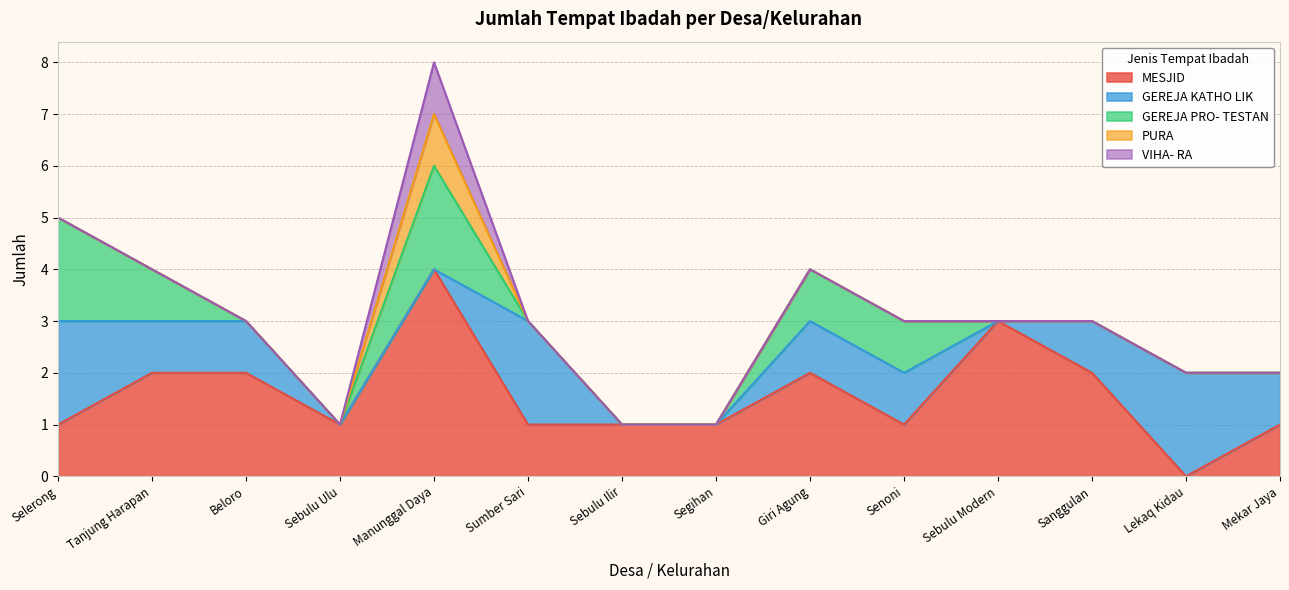

What position from the right is Giri Agung?

6